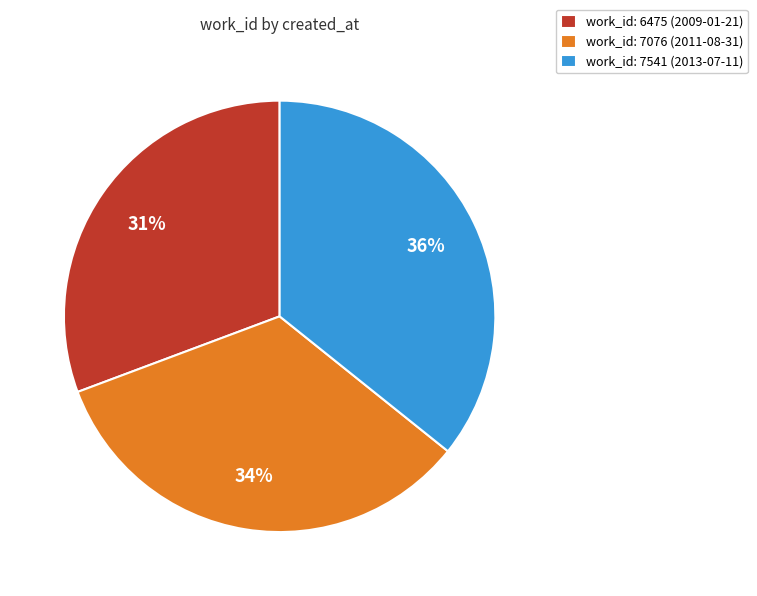

To the nearest percent, what is the combined percentage of work_id: 6475 (2009-01-21) and work_id: 7076 (2011-08-31)?

64%